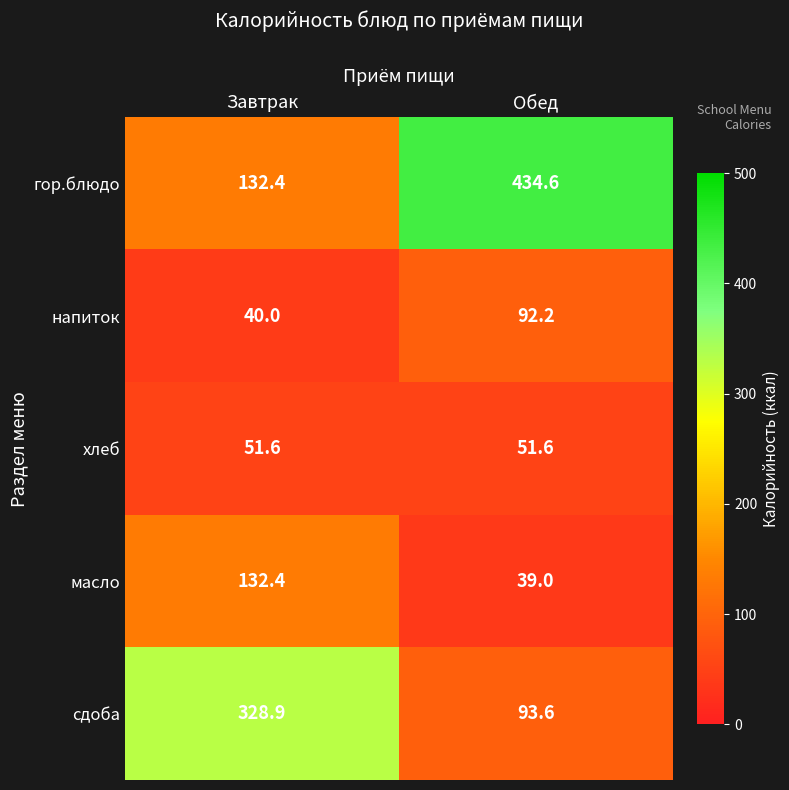

Is it true that напиток equals 40.0 at Завтрак?

True